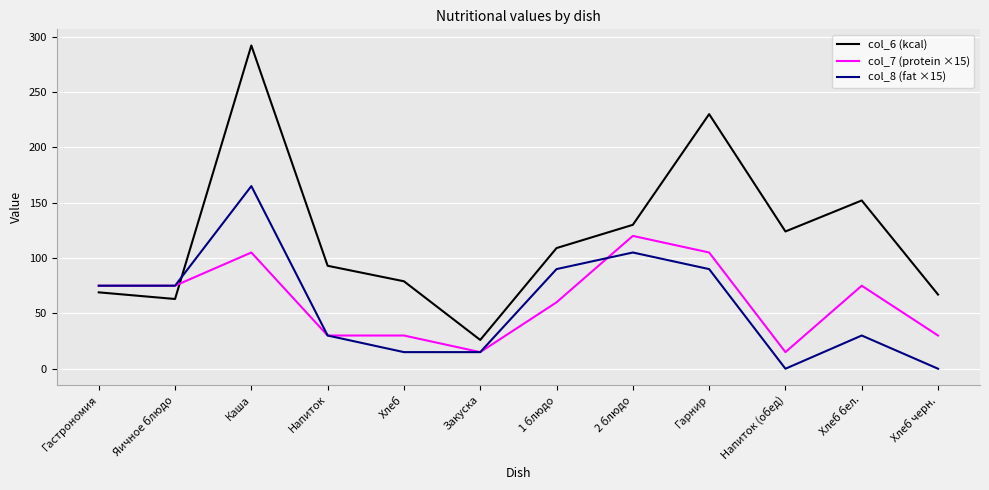

What is the maximum value for col_7 (protein ×15)?

120